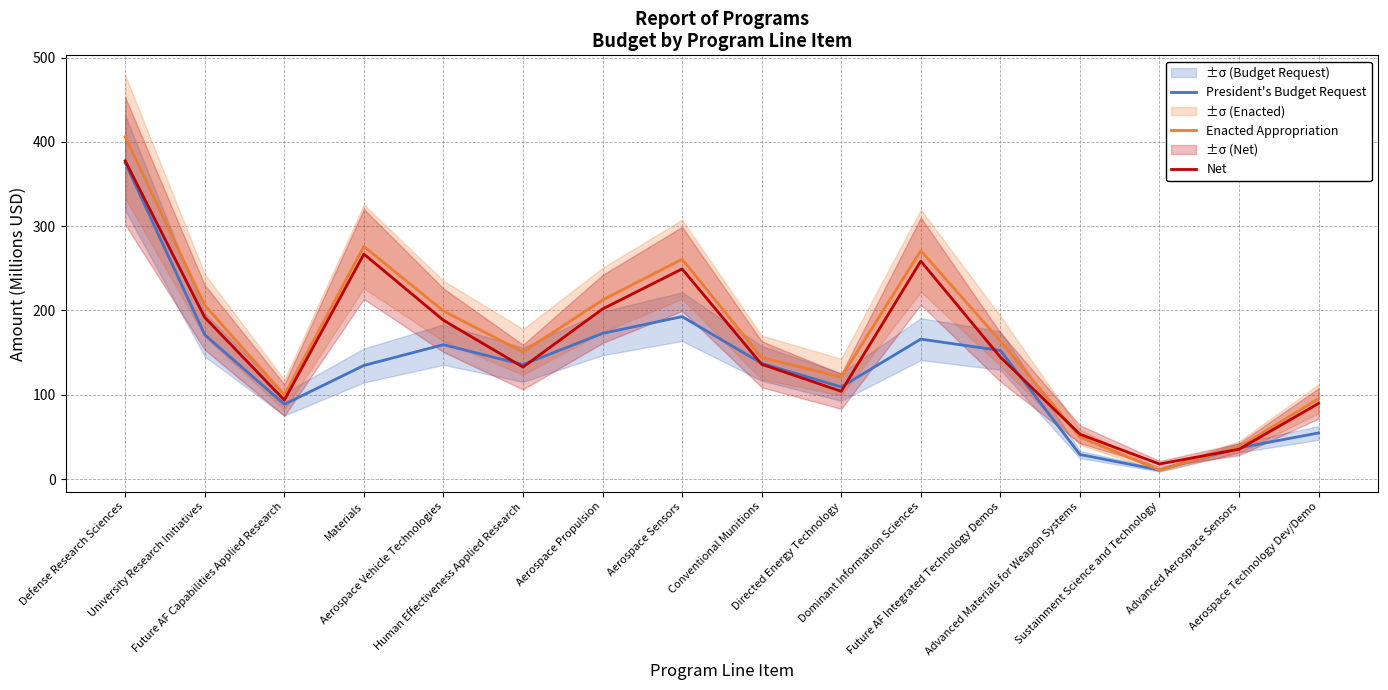

At which category is the sum across all series the highest?

Defense Research Sciences